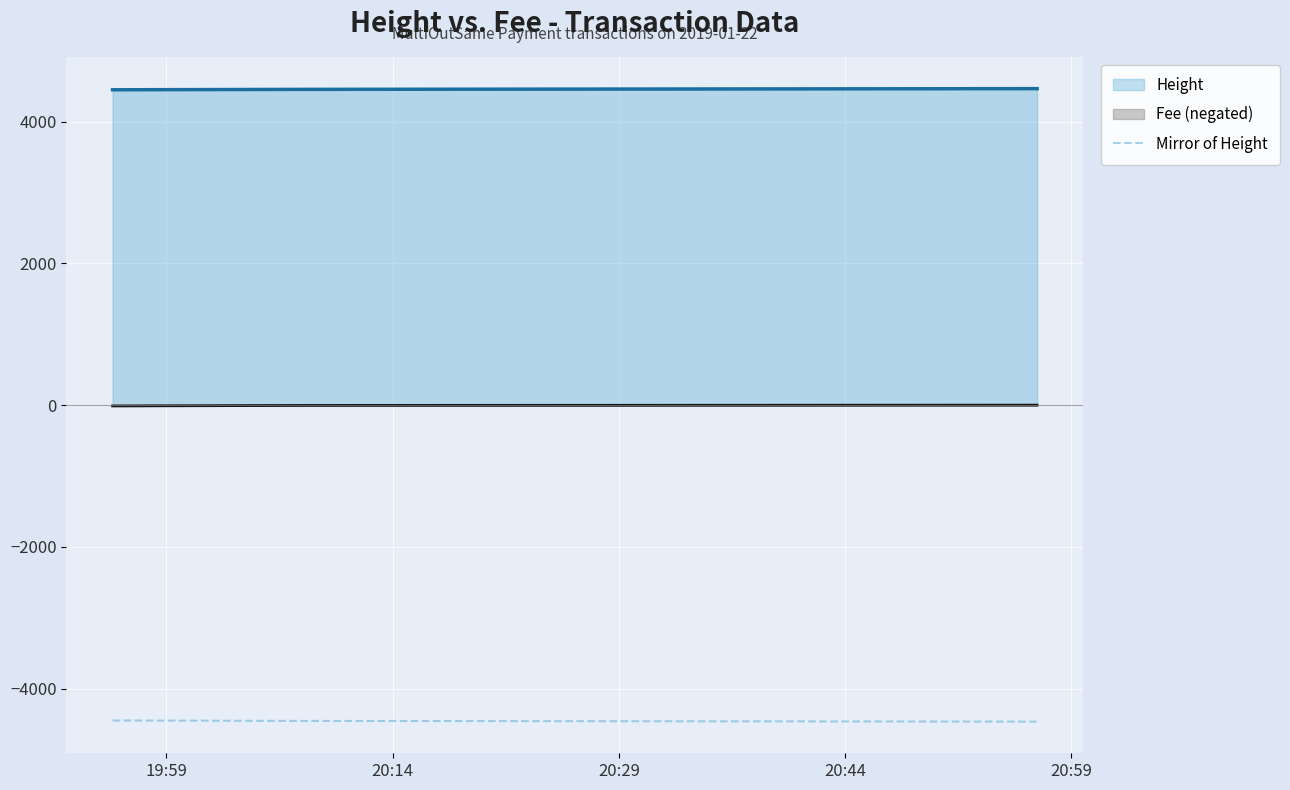

Does the chart display data point markers on the line(s)?

No